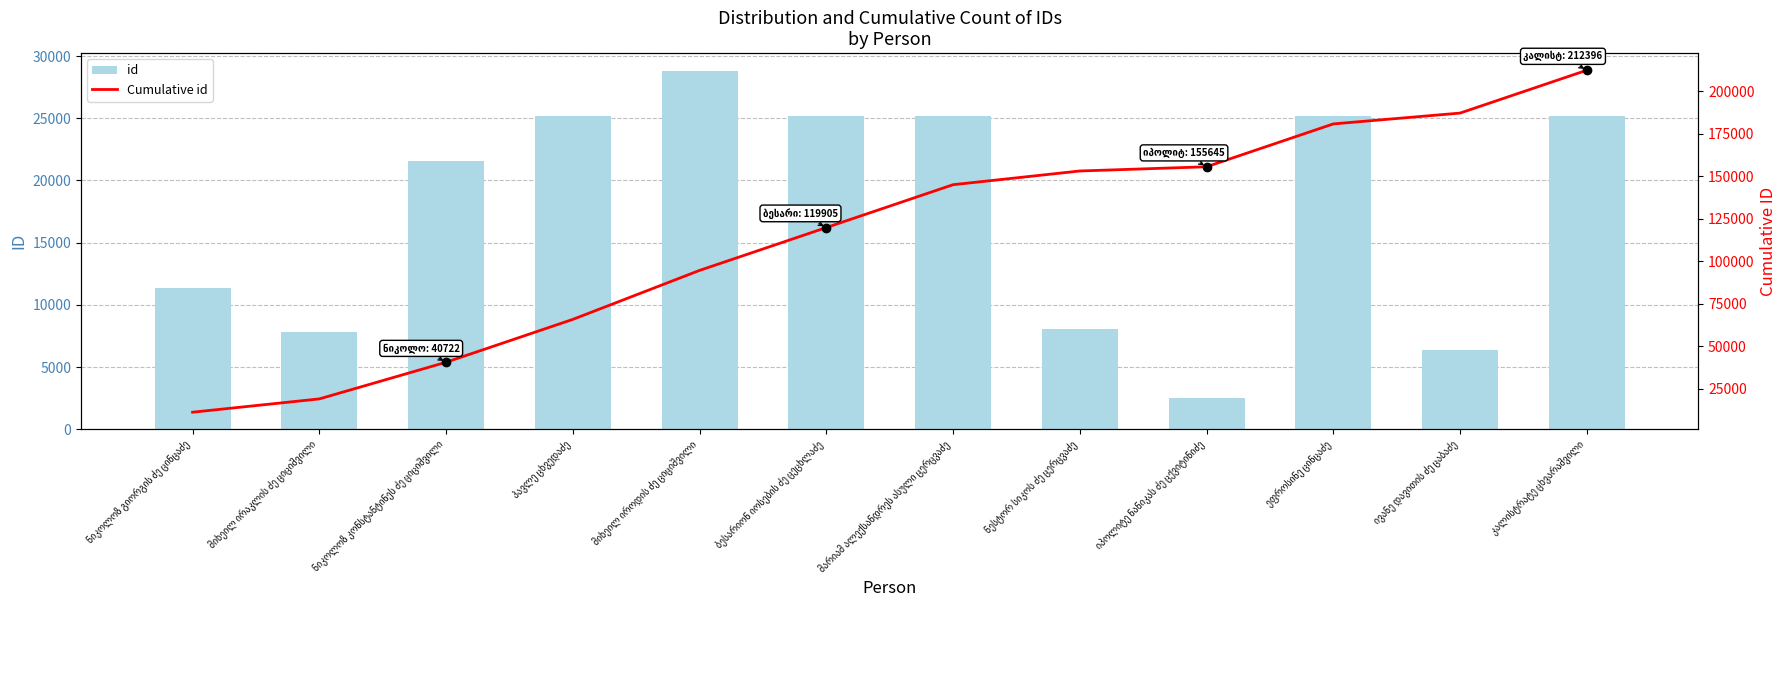

What are all the series names shown in the legend?

id, Cumulative id